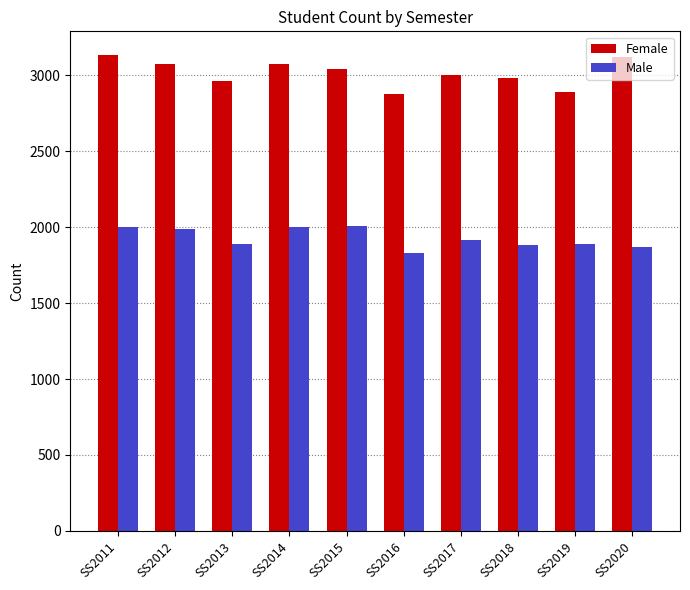

What is the greatest value displayed?

3133